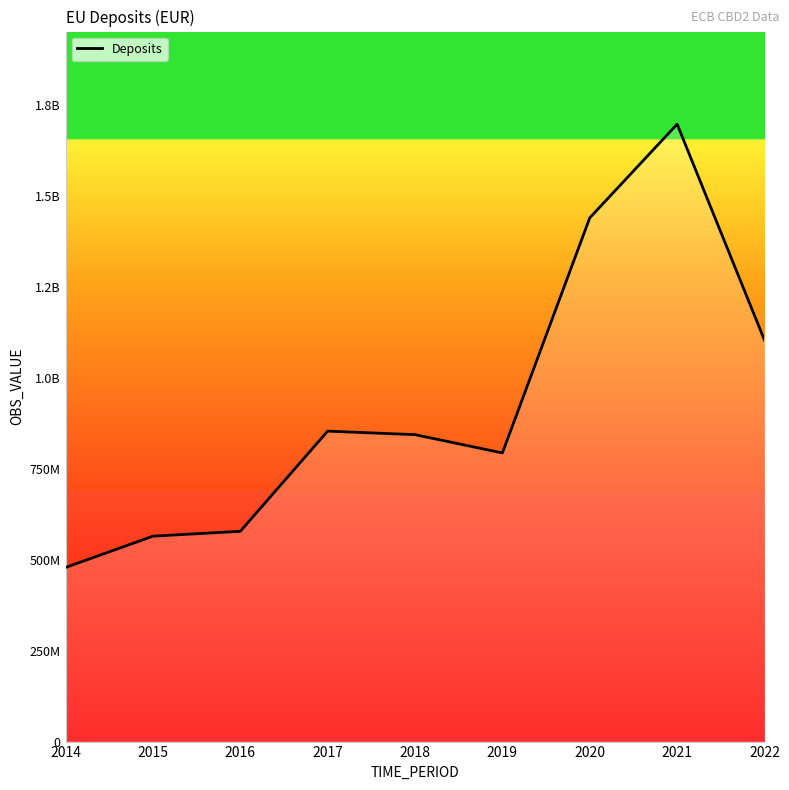

Does the chart have visible grid lines?

No